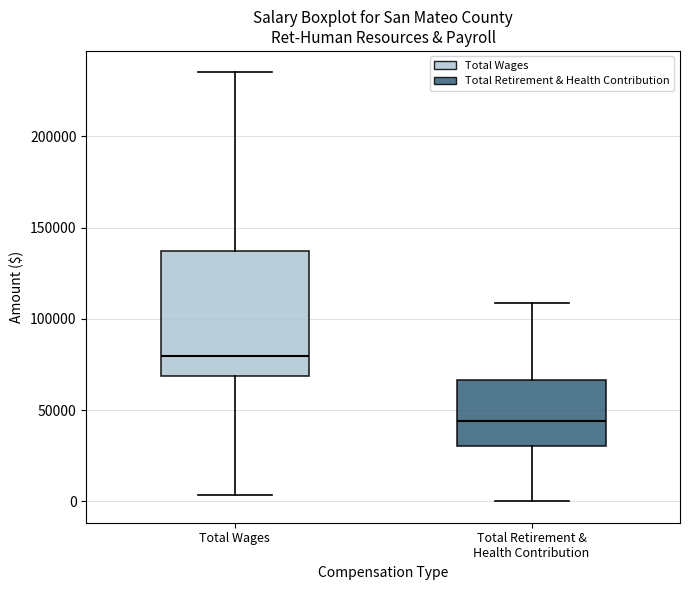

Reading left to right, transcribe this box plot: for each box, give where its median line is, the range the box spans, and where its two whiskers end, as read against the y-axis. The values are not printed on the chart, so give them approximately, as read against the axis.

Total Wages: median 80000, box 70000 to 135000, whiskers 5000 to 235000
Total Retirement & Health Contribution: median 45000, box 30000 to 65000, whiskers 0 to 110000